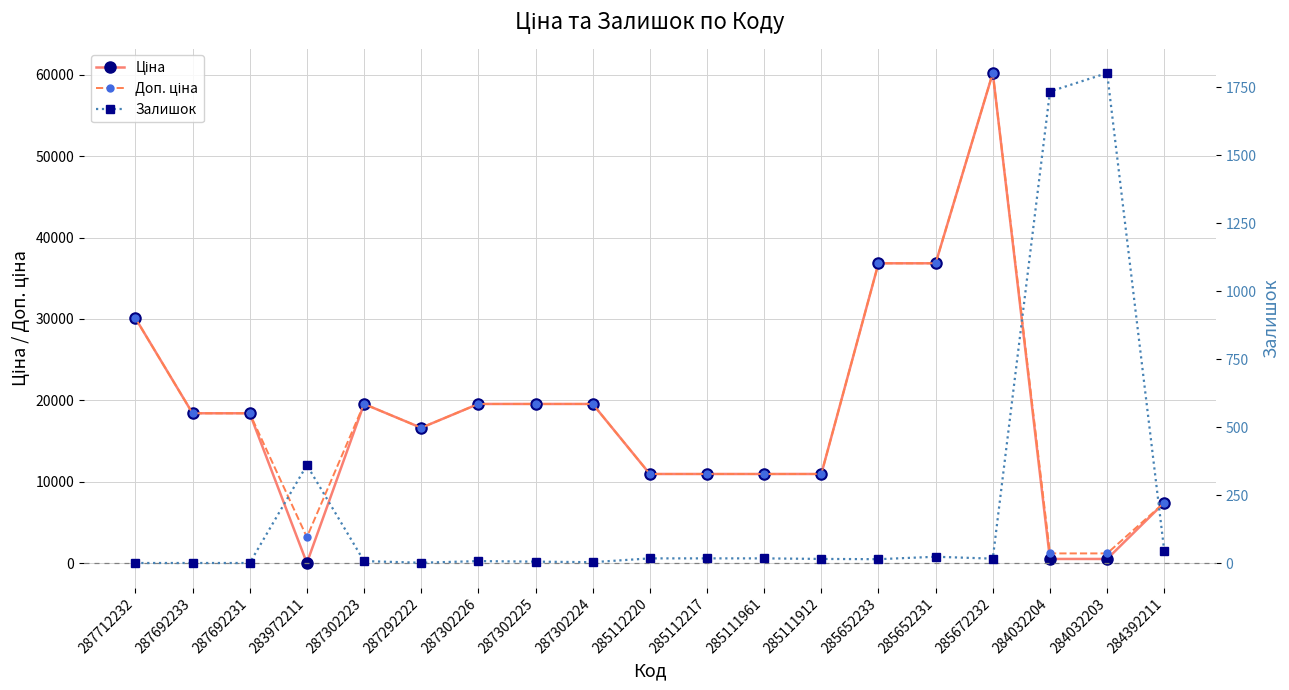

What is the difference between the maximum and minimum values in the Доп. ціна series?

58994.9